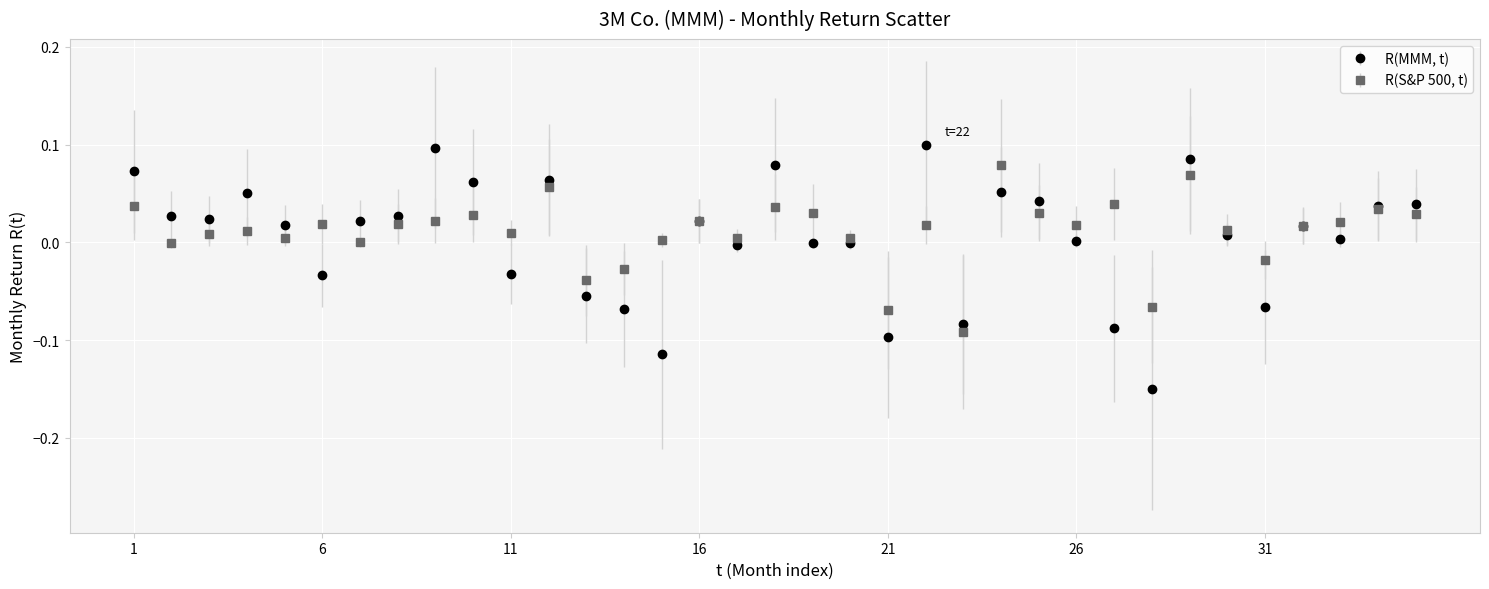

Which series has the widest spread of values?

R(MMM, t)